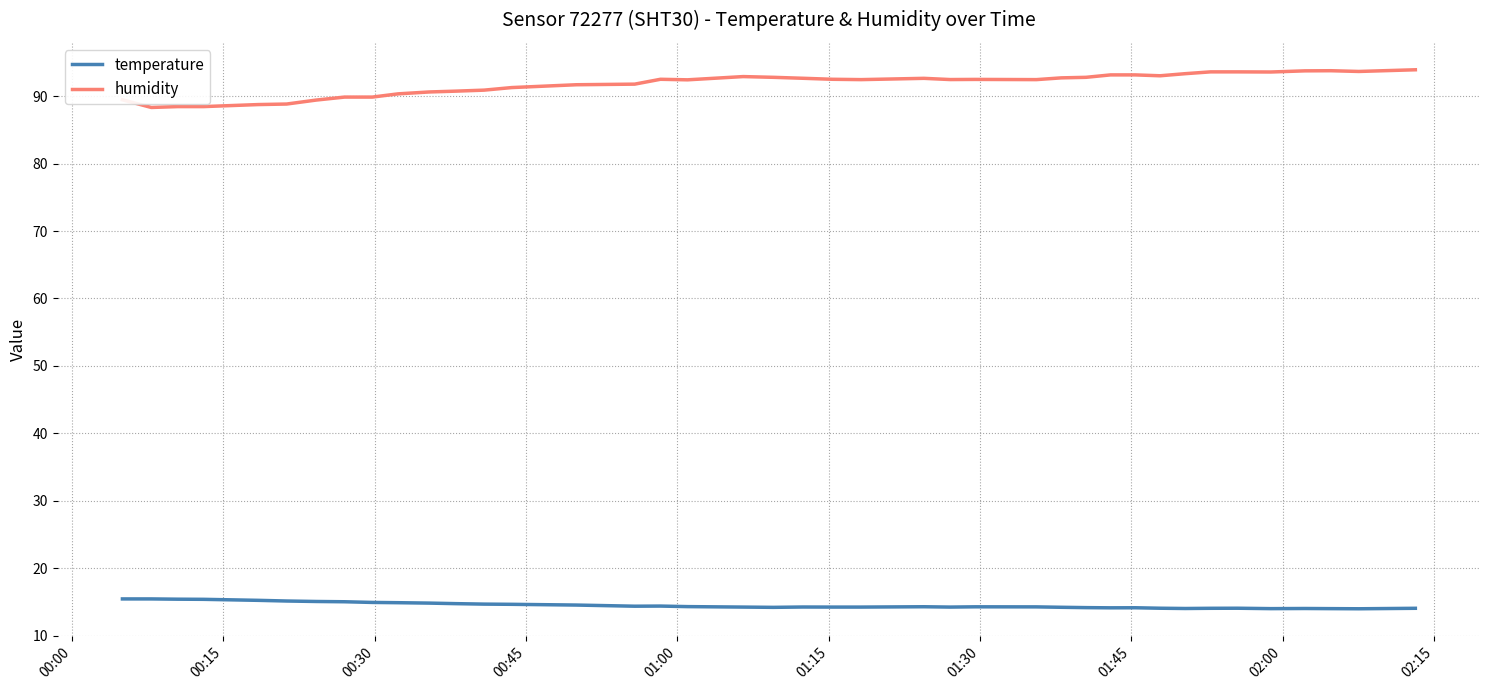

True or false: humidity and temperature intersect in this chart.

False